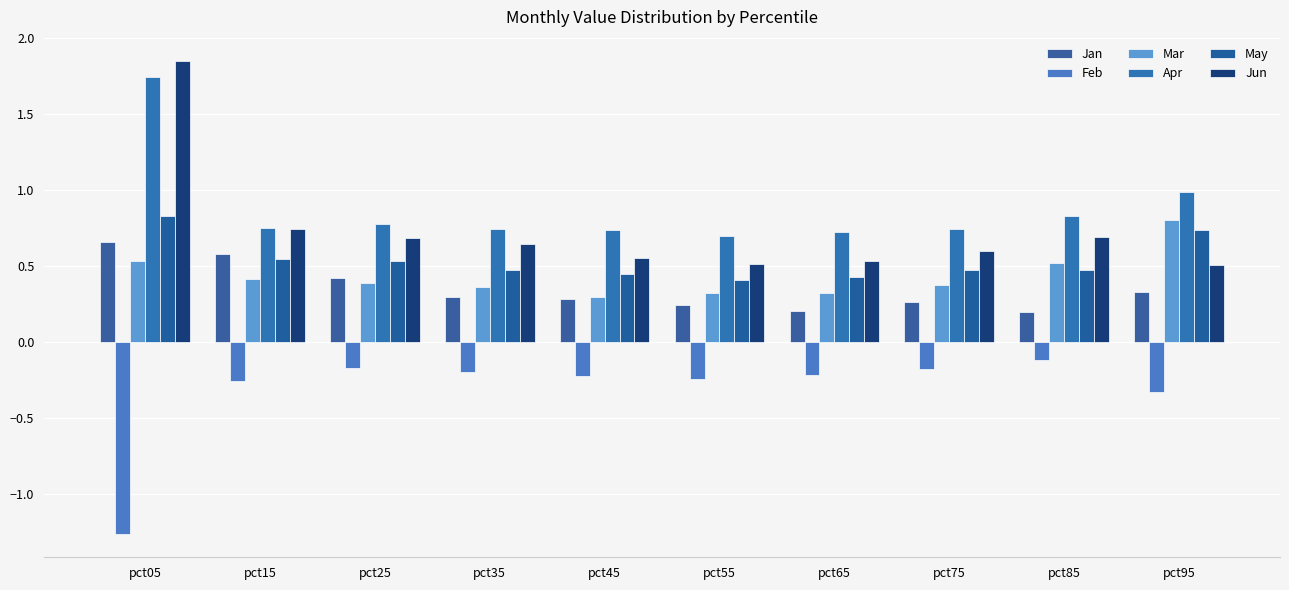

Reading left to right, transcribe all the data shown in this chart.

Jan: pct05=0.7	pct15=0.6	pct25=0.4	pct35=0.3	pct45=0.3	pct55=0.2	pct65=0.2	pct75=0.3	pct85=0.2	pct95=0.3
Feb: pct05=-1.3	pct15=-0.3	pct25=-0.2	pct35=-0.2	pct45=-0.2	pct55=-0.2	pct65=-0.2	pct75=-0.2	pct85=-0.1	pct95=-0.3
Mar: pct05=0.5	pct15=0.4	pct25=0.4	pct35=0.4	pct45=0.3	pct55=0.3	pct65=0.3	pct75=0.4	pct85=0.5	pct95=0.8
Apr: pct05=1.7	pct15=0.7	pct25=0.8	pct35=0.7	pct45=0.7	pct55=0.7	pct65=0.7	pct75=0.7	pct85=0.8	pct95=1.0
May: pct05=0.8	pct15=0.5	pct25=0.5	pct35=0.5	pct45=0.4	pct55=0.4	pct65=0.4	pct75=0.5	pct85=0.5	pct95=0.7
Jun: pct05=1.9	pct15=0.7	pct25=0.7	pct35=0.6	pct45=0.6	pct55=0.5	pct65=0.5	pct75=0.6	pct85=0.7	pct95=0.5